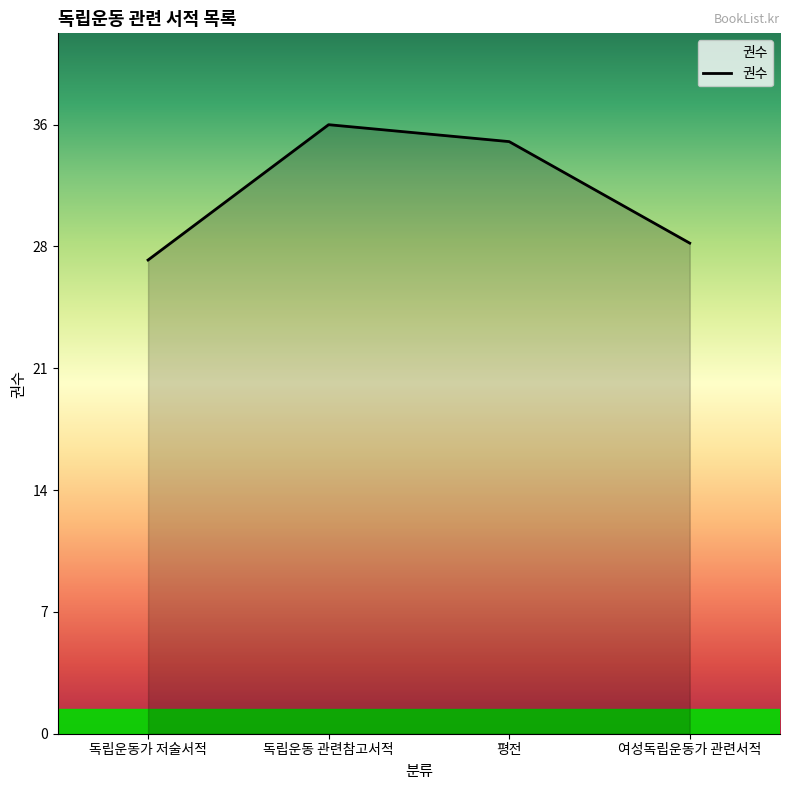

What is the average value?

32